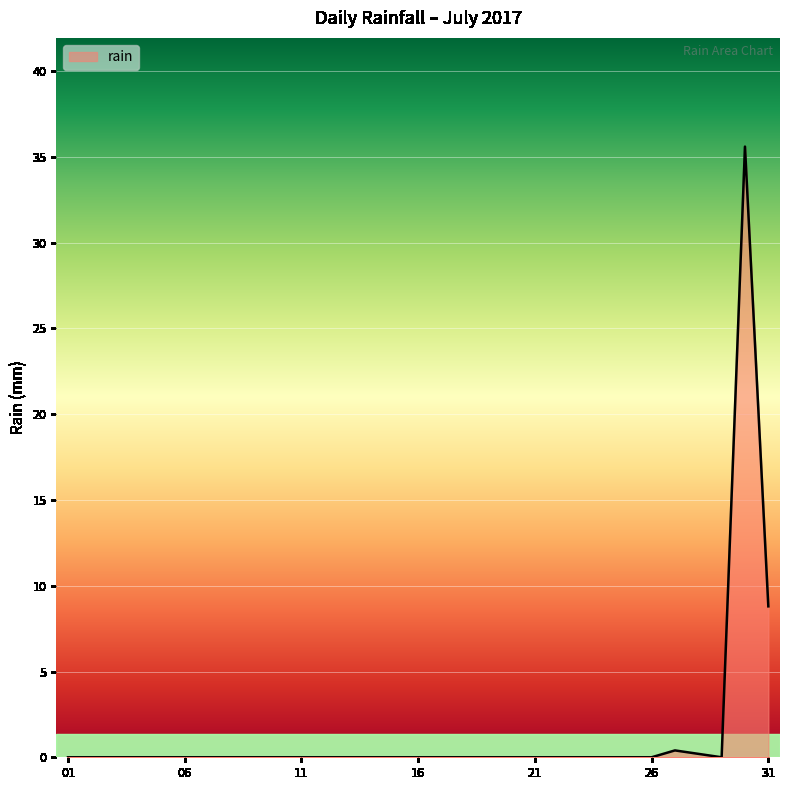

What is the maximum value shown in the chart?

35.6